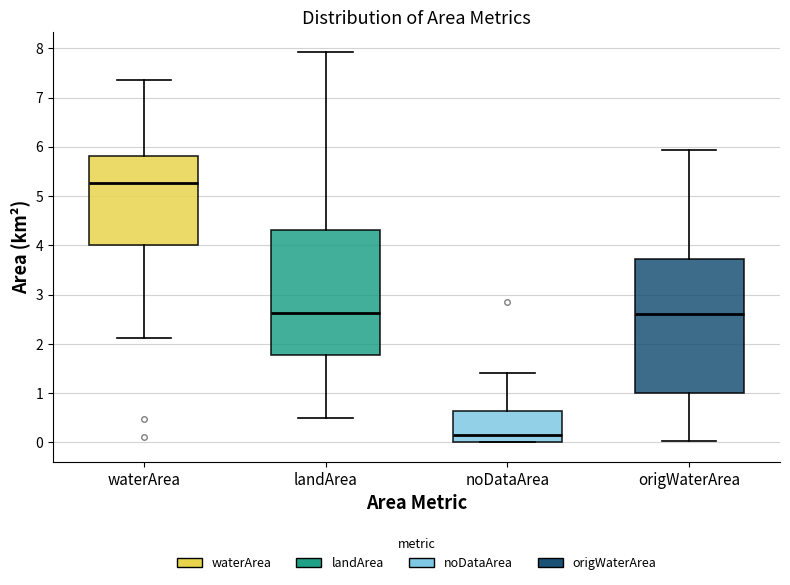

Reading left to right, read every box against the y-axis: the position of its median line, the range the box covers, and the ends of its whiskers. The values are not printed on the chart, so give them approximately, as read against the axis.

waterArea: median 5.3, box 4.0 to 5.8, whiskers 2.1 to 7.4
landArea: median 2.6, box 1.8 to 4.3, whiskers 0.5 to 7.9
noDataArea: median 0.2, box 0.0 to 0.6, whiskers 0.0 to 1.4
origWaterArea: median 2.6, box 1.0 to 3.7, whiskers 0.0 to 5.9